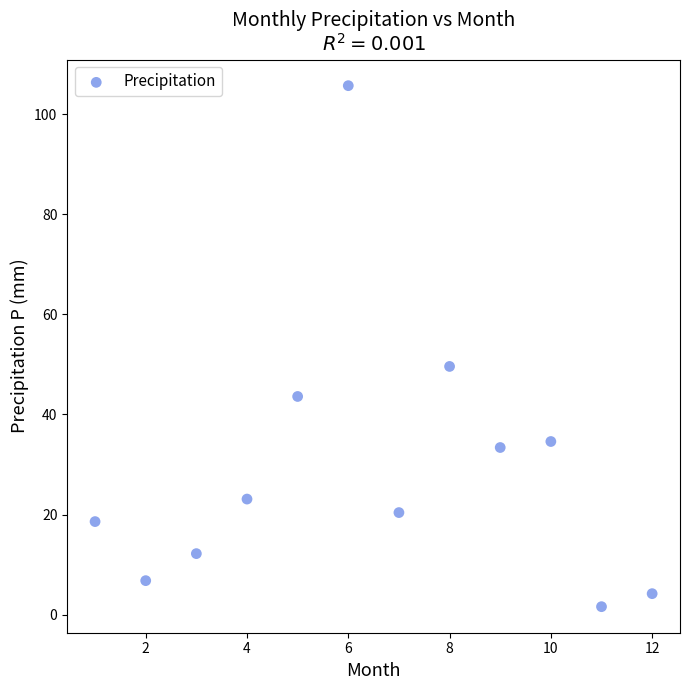

What is the average X value?

6.5